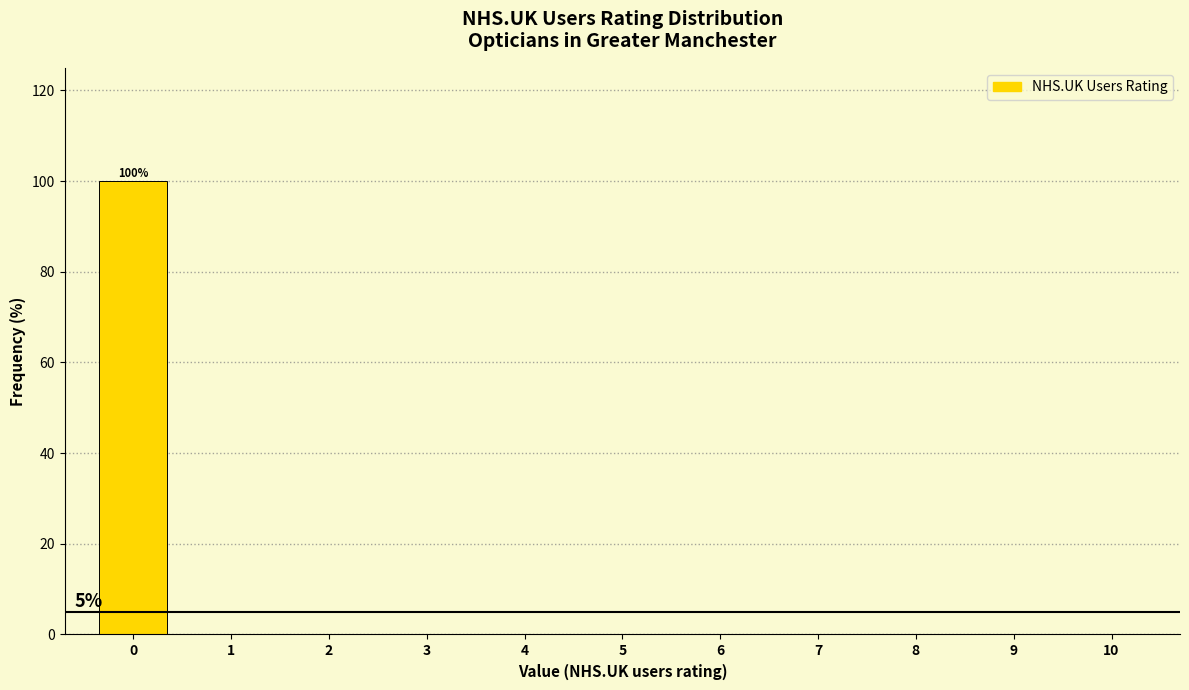

Over which range of the x-axis is the bar tallest?

-0.5 to 0.5